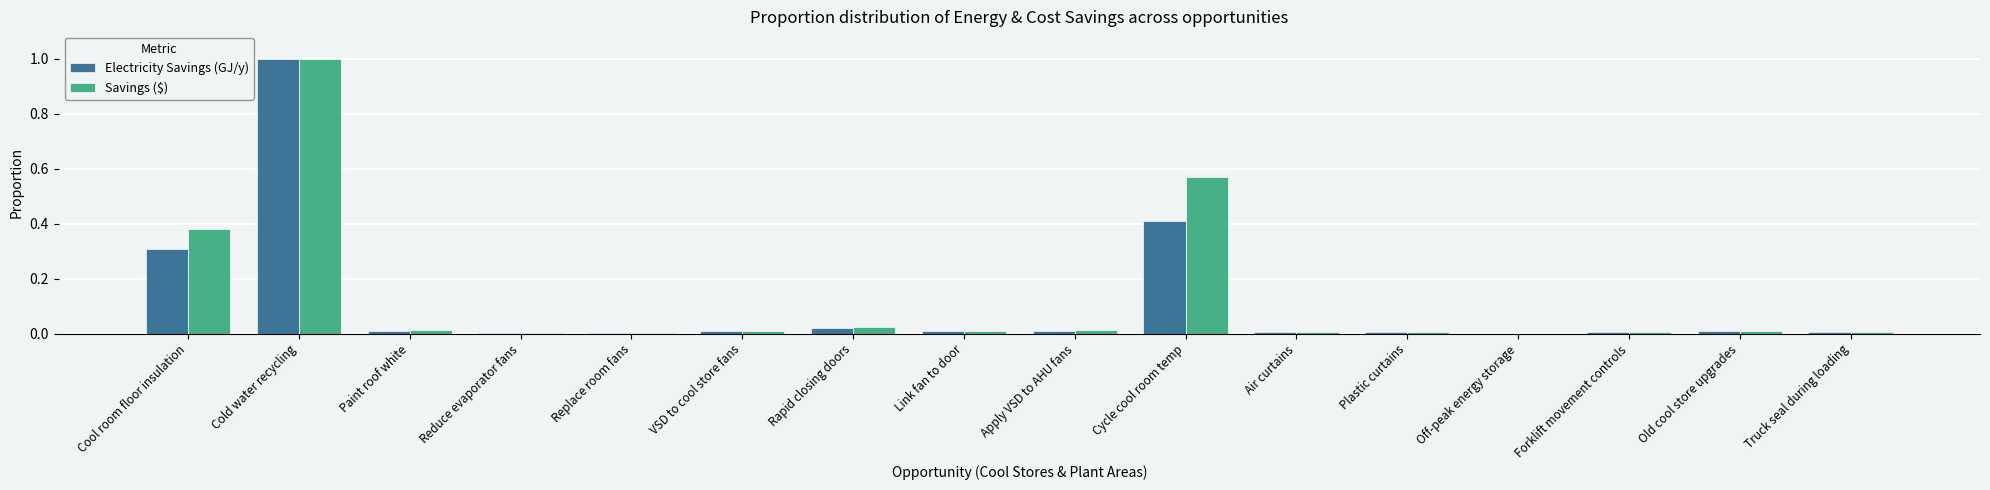

Does the chart contain stacked bars?

No